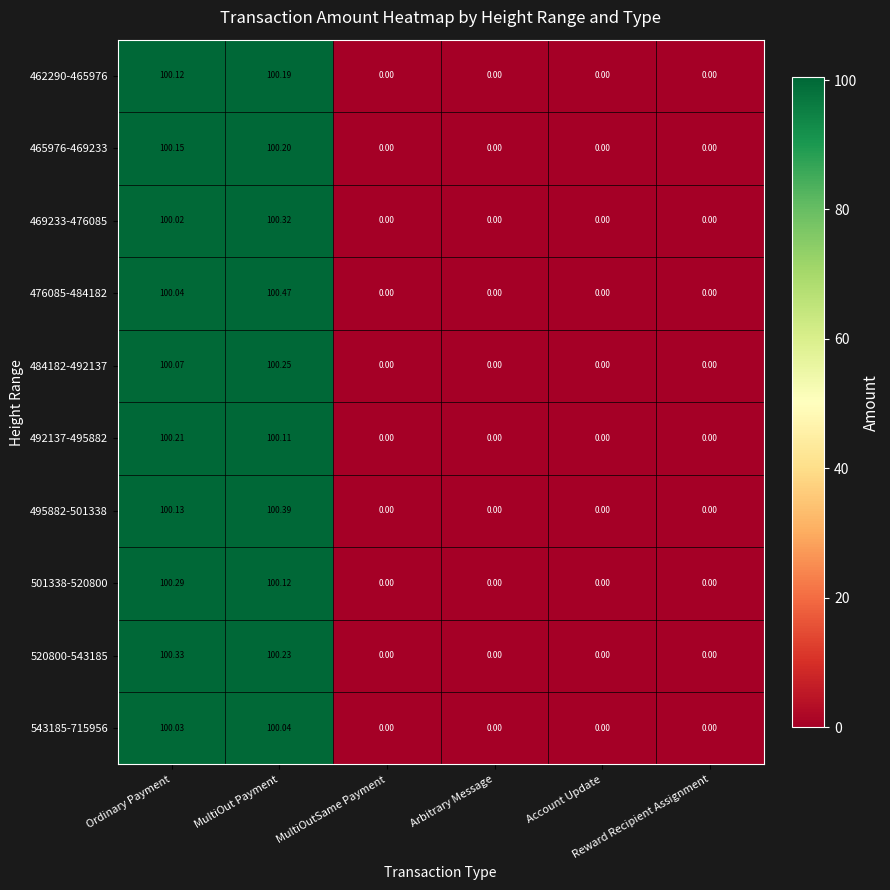

At which category is the sum across all series the highest?

MultiOut Payment